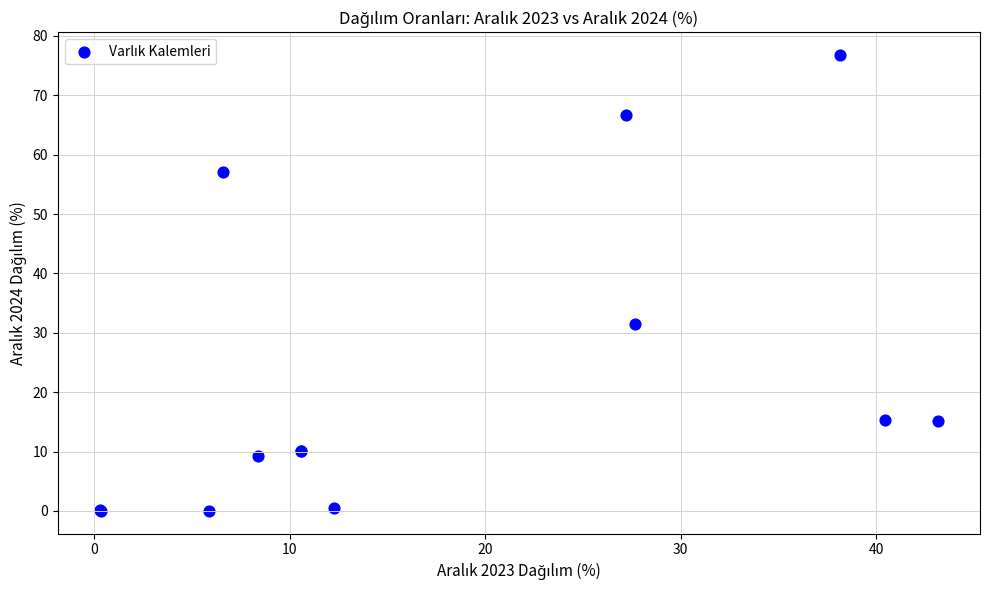

What Y value in the scatter plot is closest to 38?

31.5